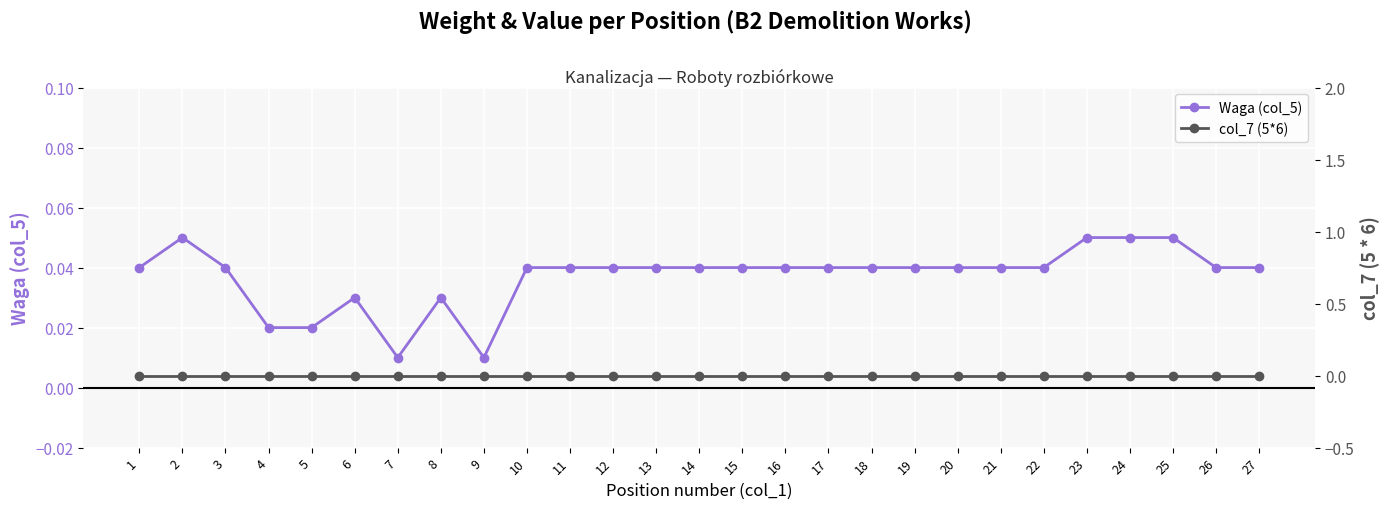

At 4, list the series in order from largest to smallest.

Waga (col_5), col_7 (5*6)